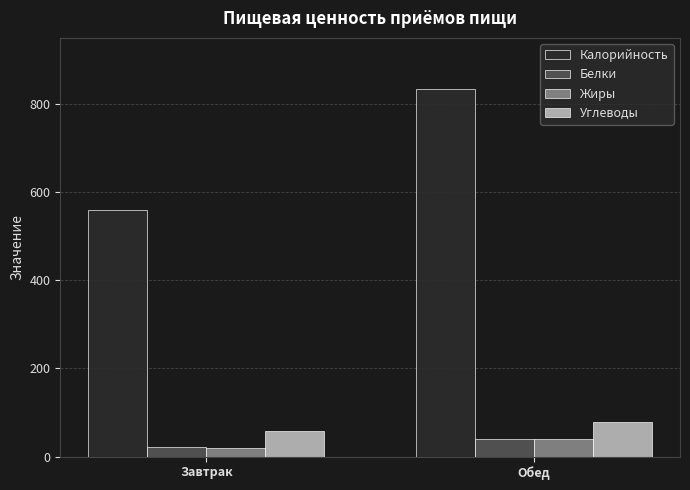

Is it true that Жиры equals 40 at Обед?

True